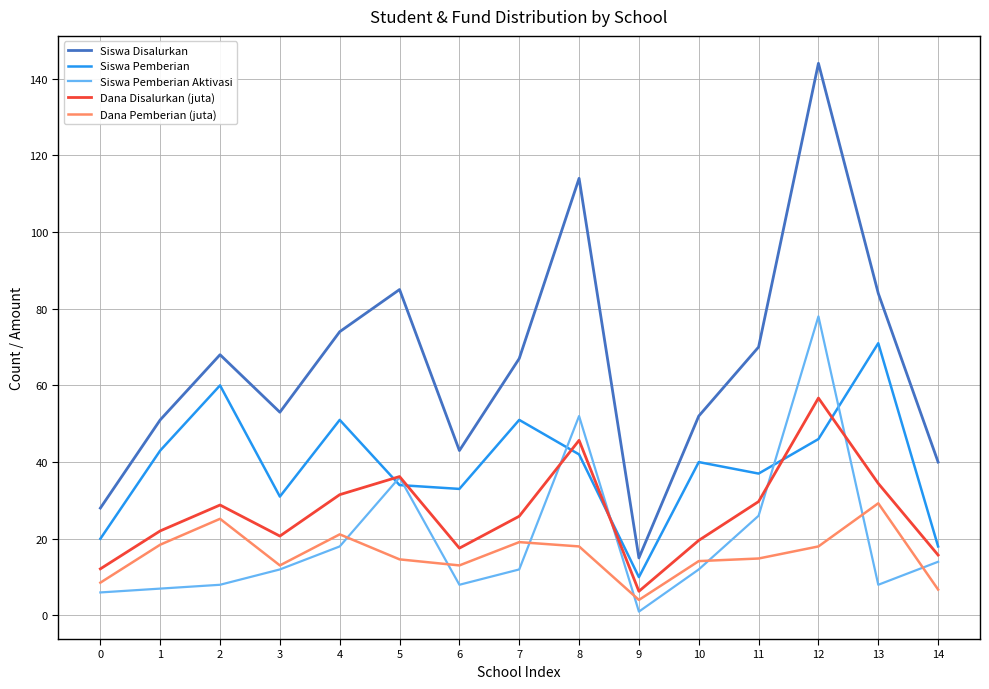

Is this an area chart (filled region under the line)?

No